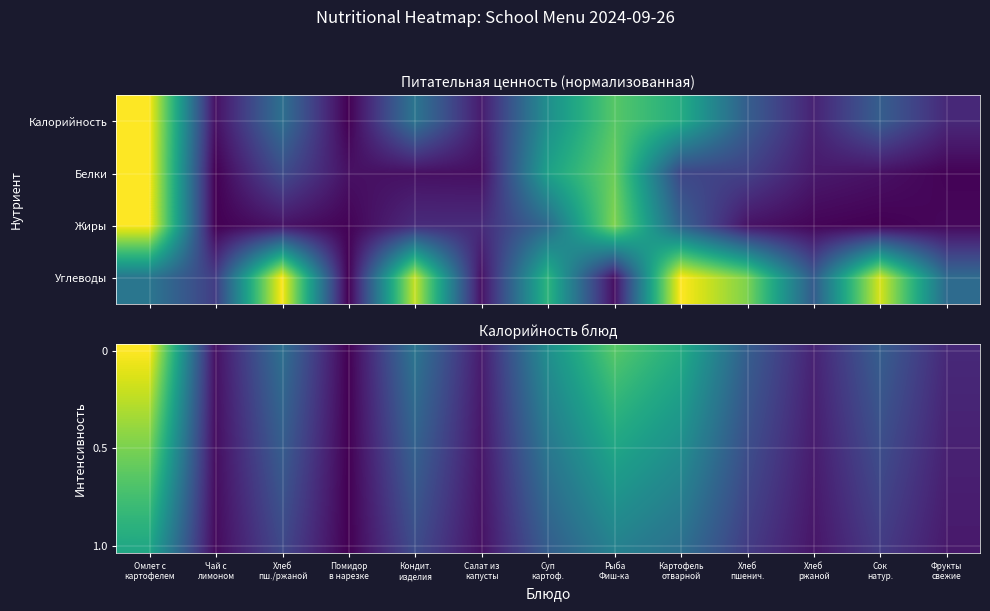

At which category does the chart reach its minimum across all series?

Помидор
в нарезке